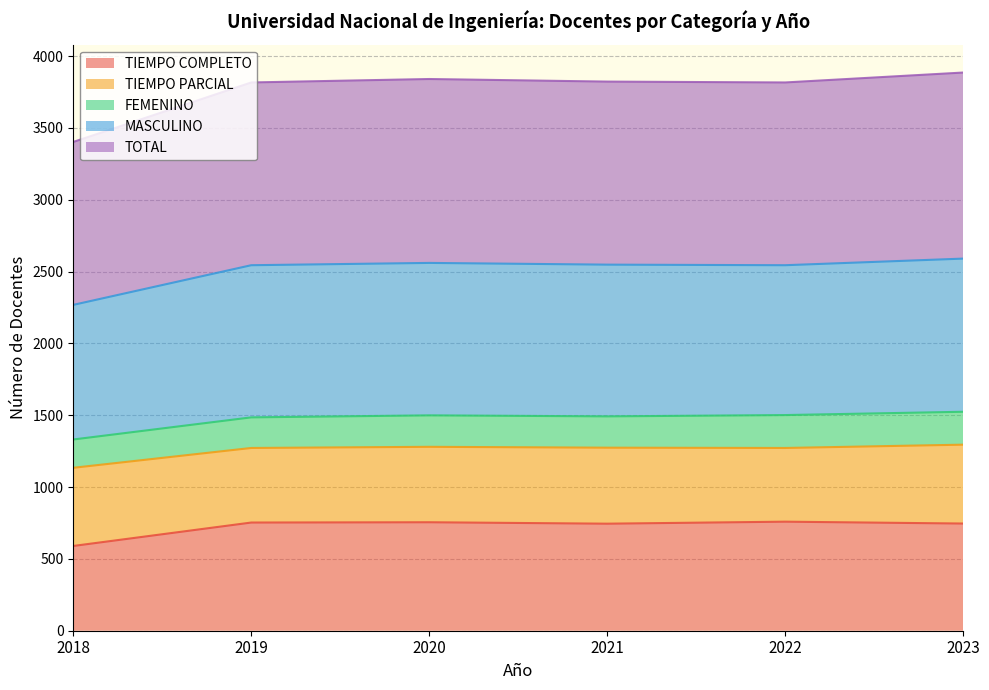

The TIEMPO COMPLETO series shows 755 at 2020. True or false?

True